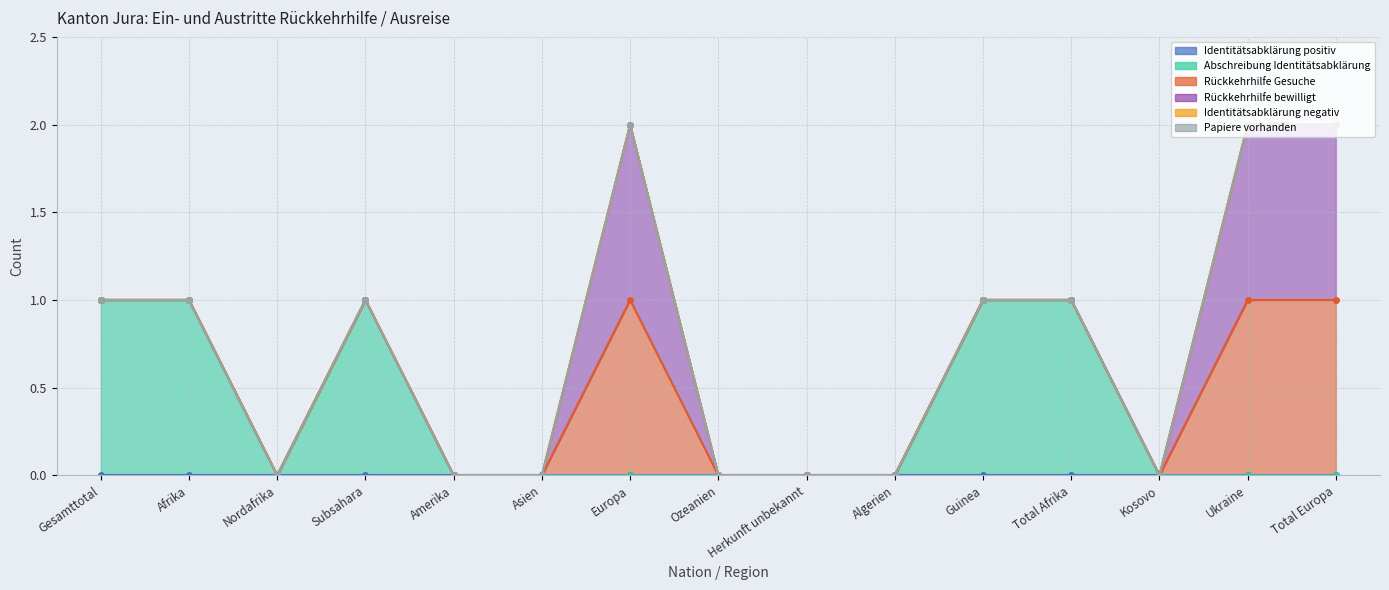

How many series are shown in this chart?

6